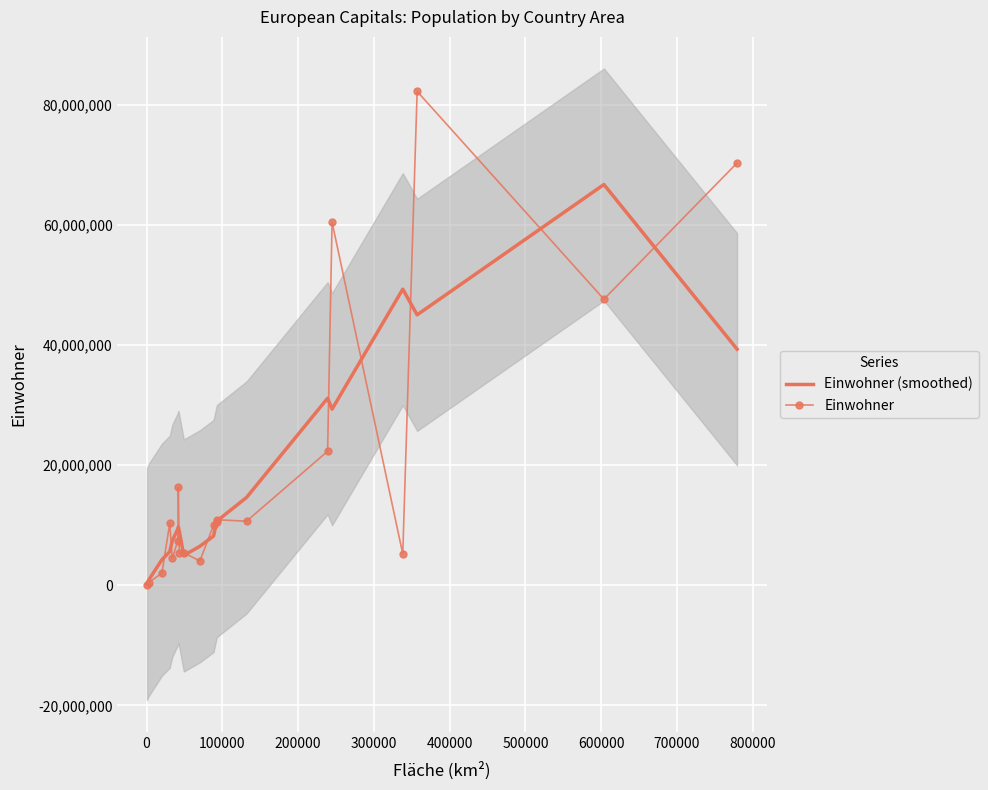

What is the maximum value for Einwohner (smoothed)?

66713333.3